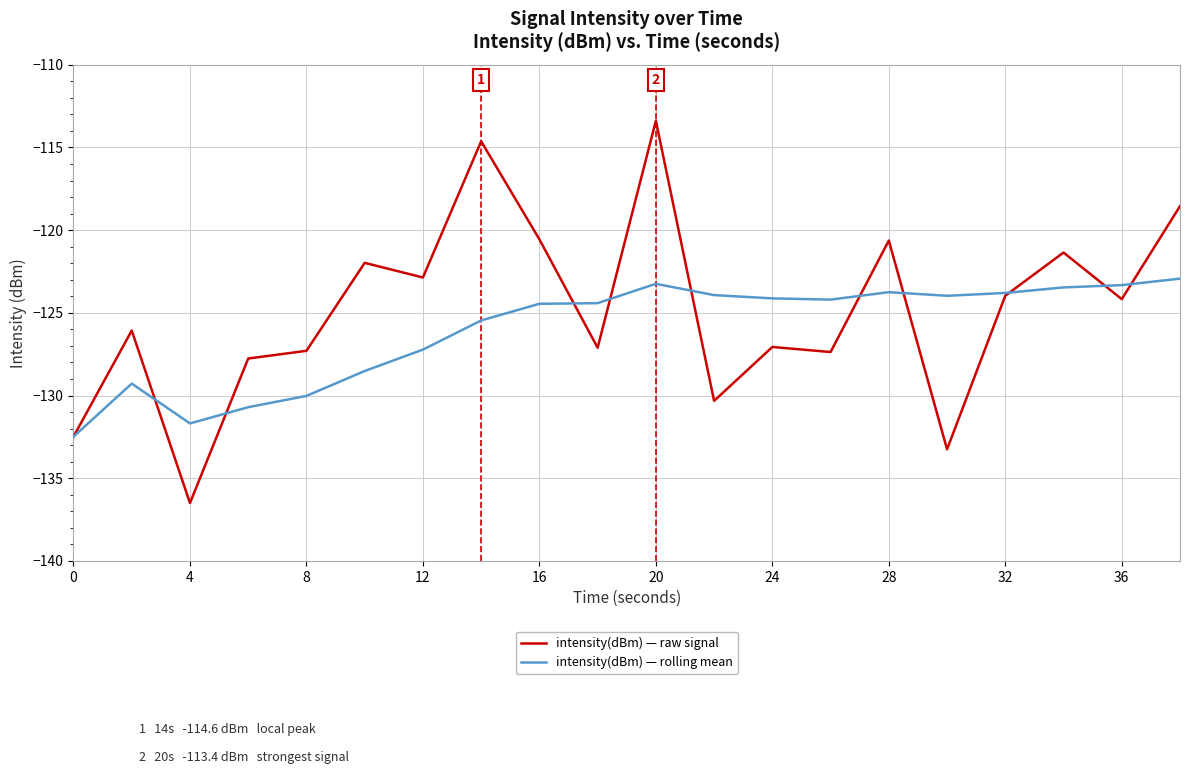

What is the maximum value shown in the chart?

-113.4